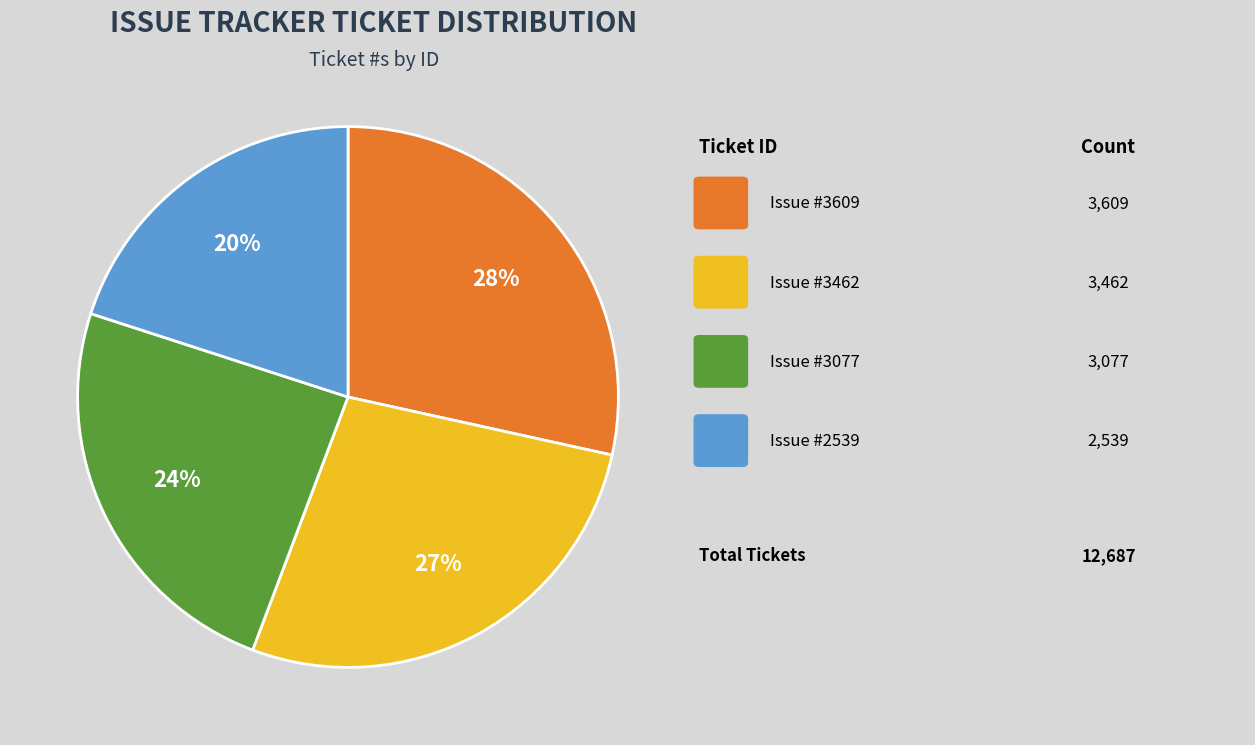

Is there any slice that represents more than half of the pie?

No